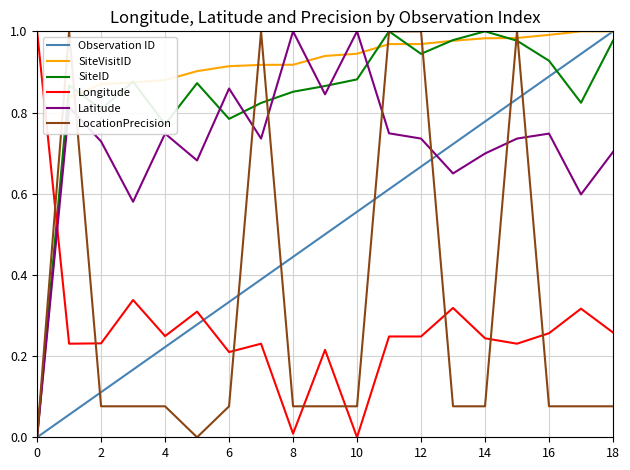

After their last crossing, which series has the higher values: LocationPrecision or Longitude?

Longitude